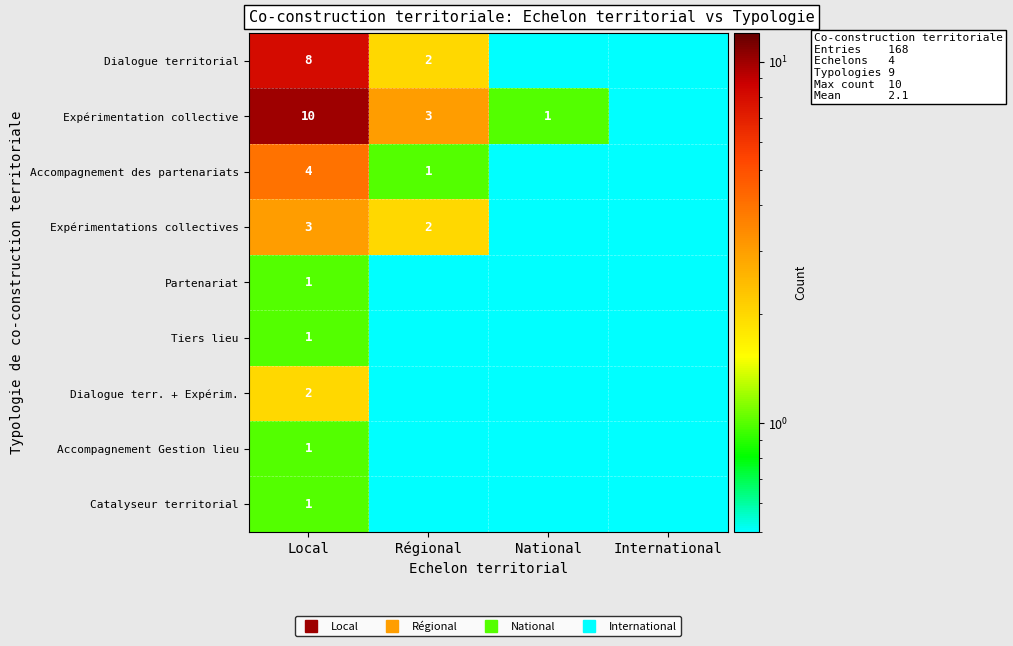

What is the difference between the highest and lowest values at Local?

9.0